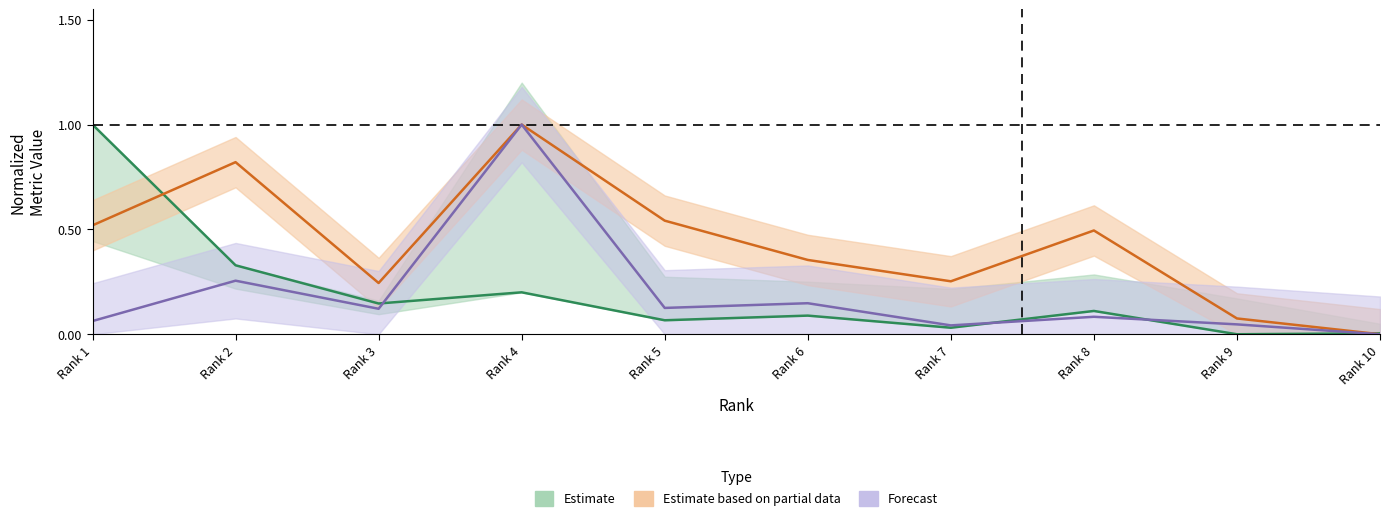

How many data points does each series have?

10